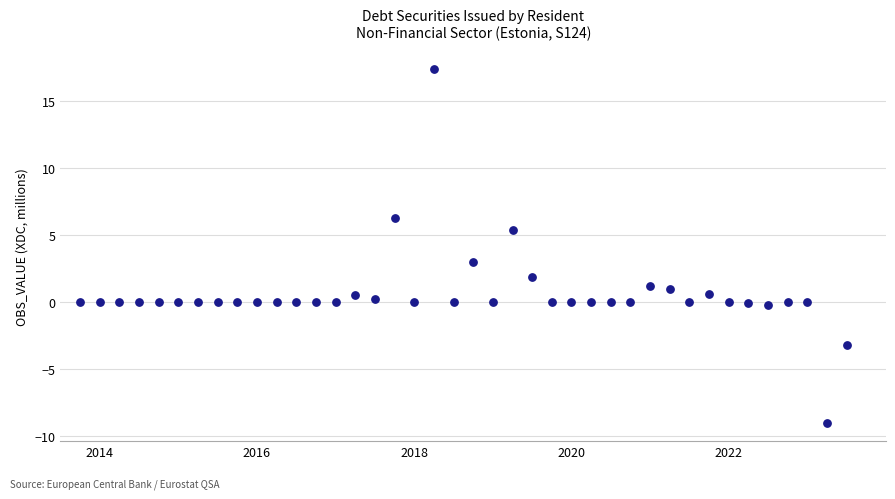

What is the range of X values (max minus min)?

9.8